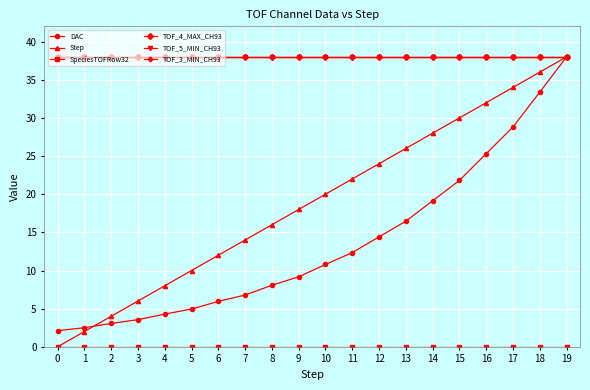

How many values in the DAC series exceed 10?

10